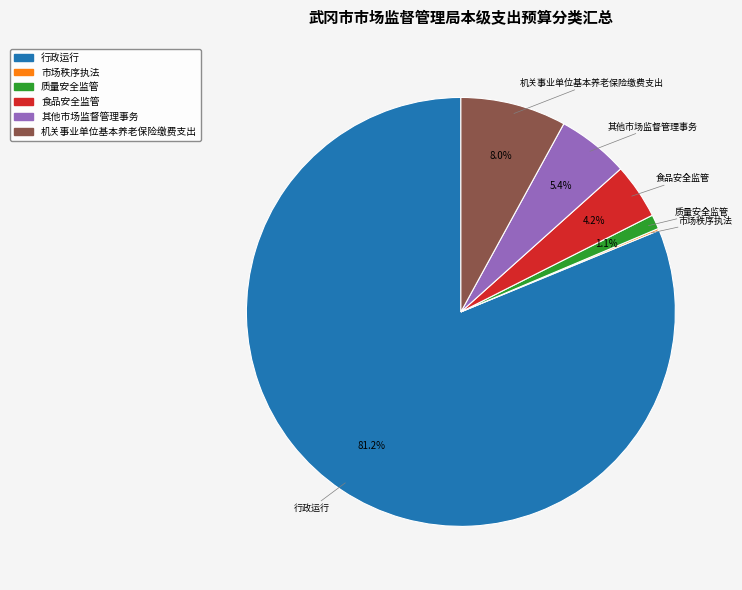

What is the largest slice in the pie chart?

行政运行